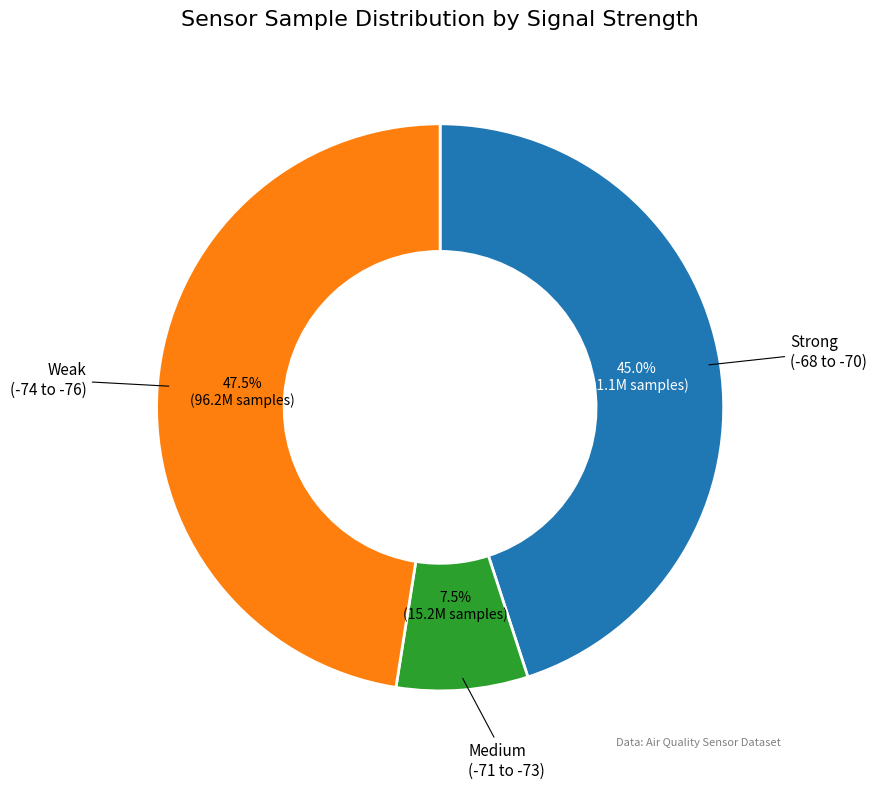

Is there any slice that represents more than half of the pie?

No